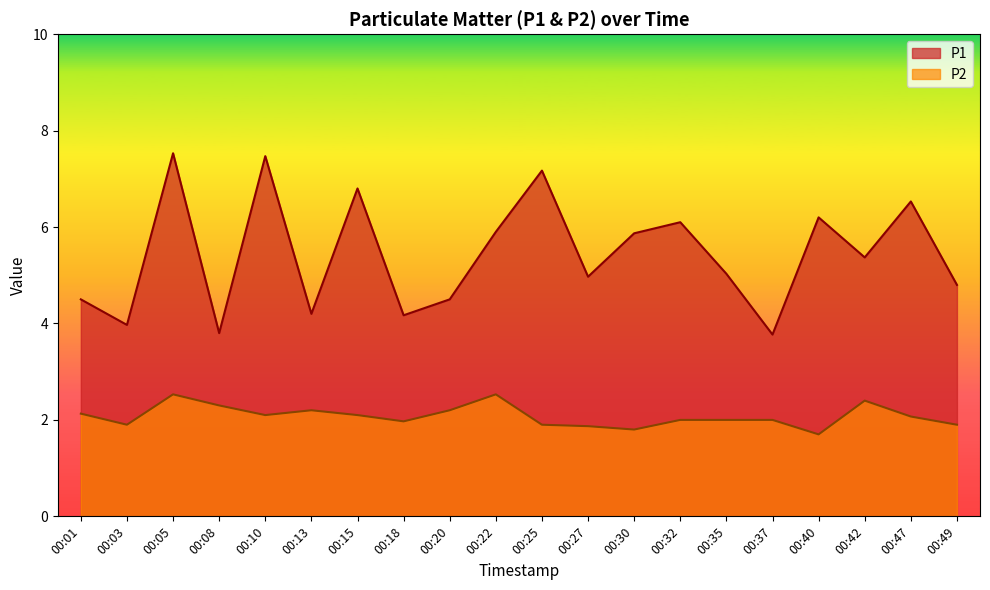

True or false: P1 and P2 cross at least once.

False